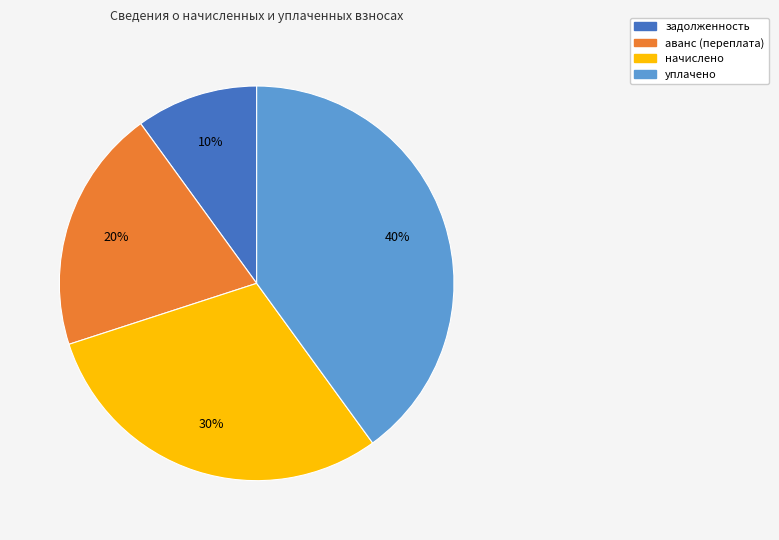

Which slice is the largest?

уплачено